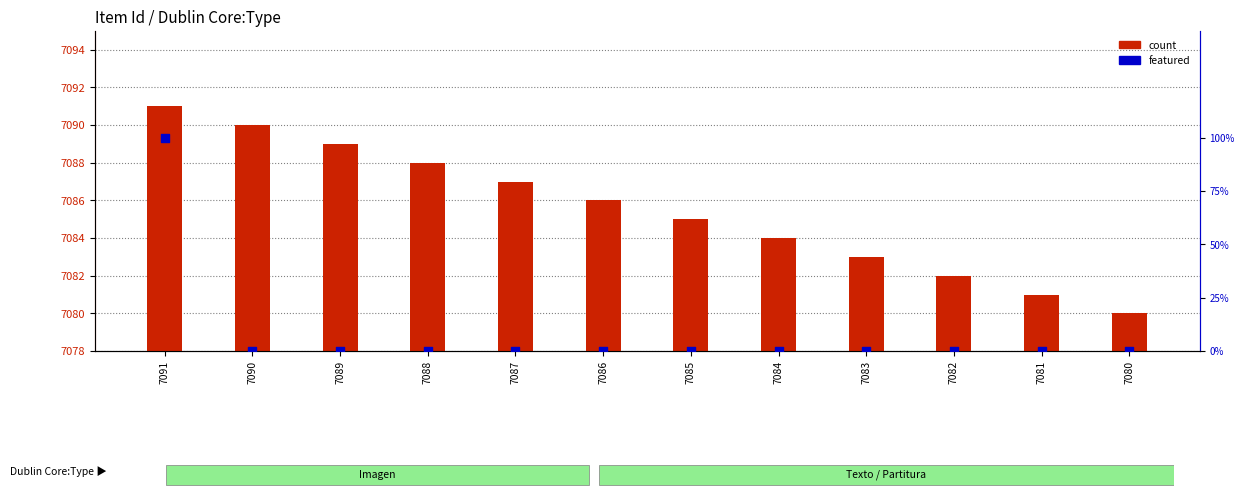

Is the value of count at 7081 greater than the value of featured at 7085?

Yes